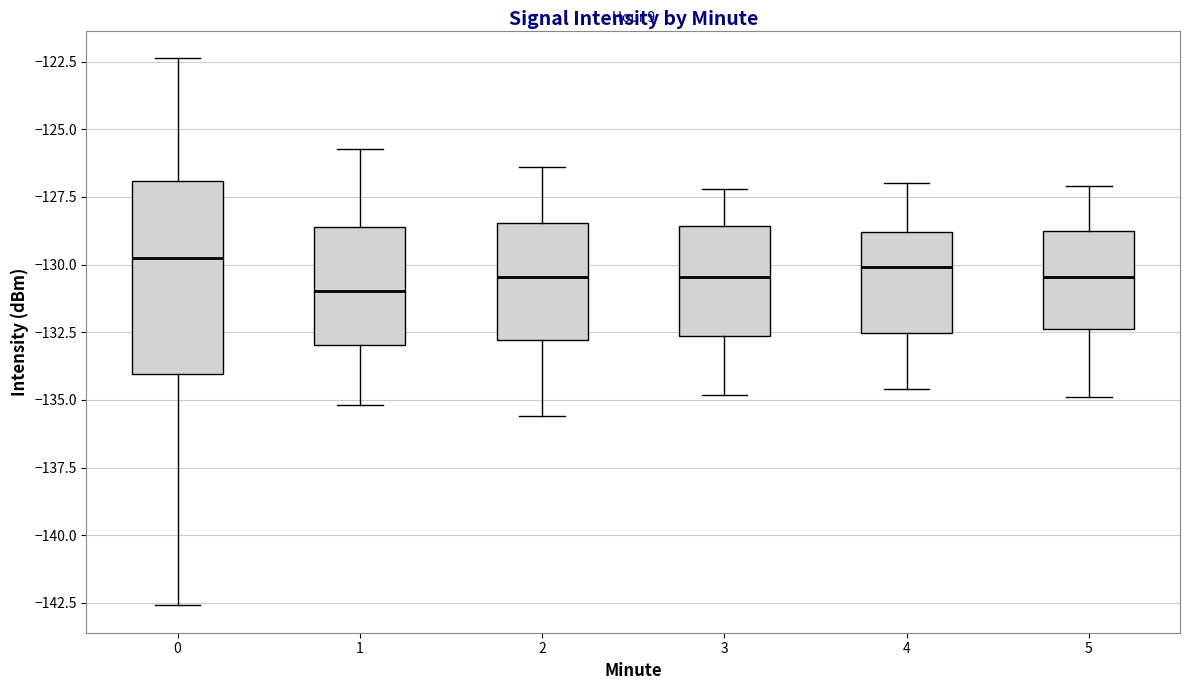

Where does the median line of the box at x = 2 sit on the y-axis? The values are not printed on the chart, so give them approximately, as read against the axis.

-130.5